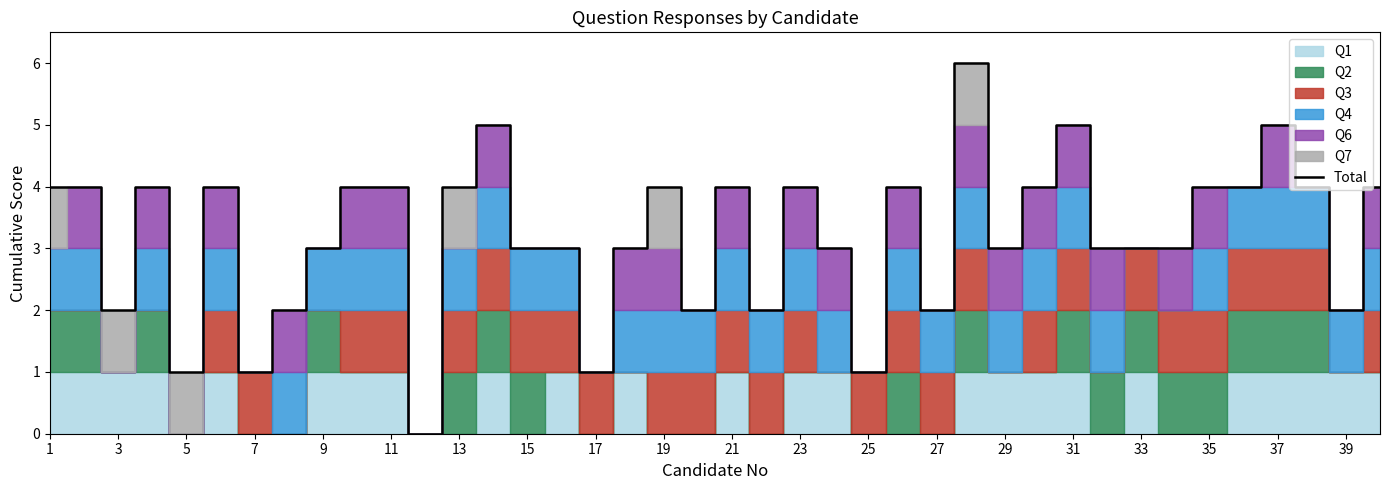

Is it true that Total equals 3 at 33?

True